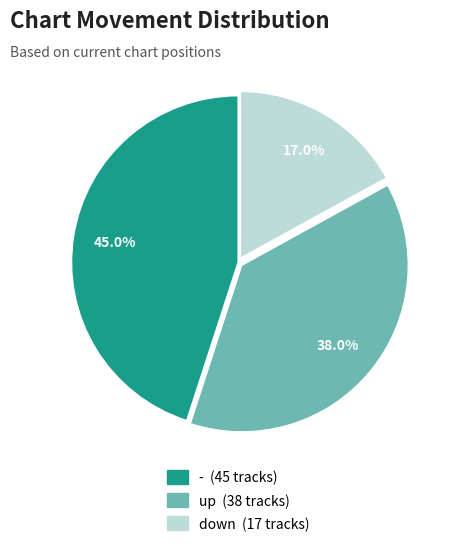

Is down the majority of the pie?

No